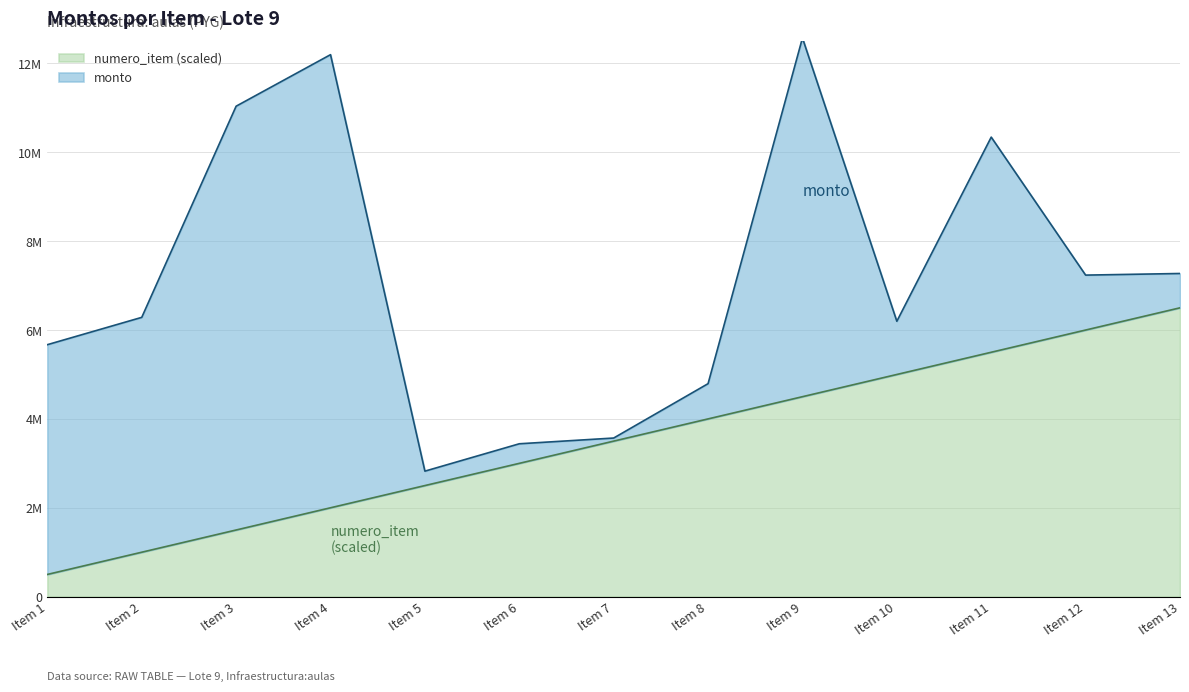

True or false: there are more than 1 points higher than both neighbors.

False